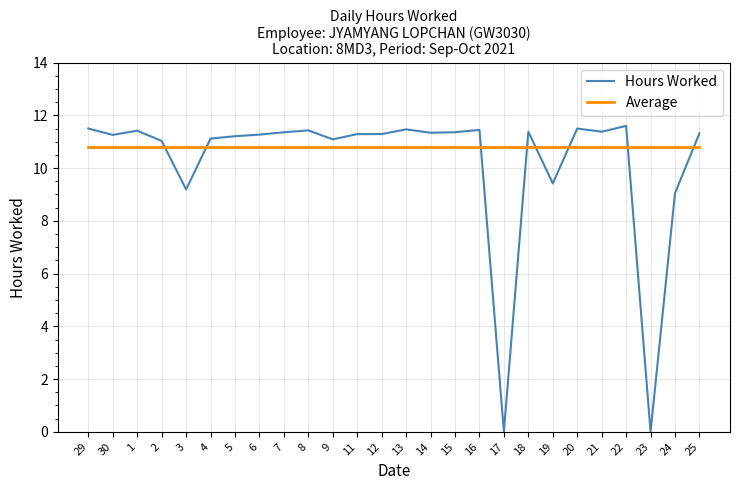

True or false: Hours Worked and Average cross at least once.

True